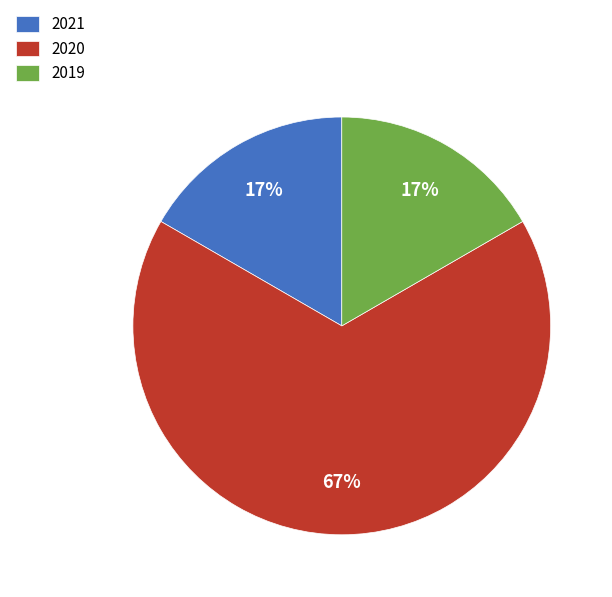

True or false: 2020 accounts for 67% of the total.

True